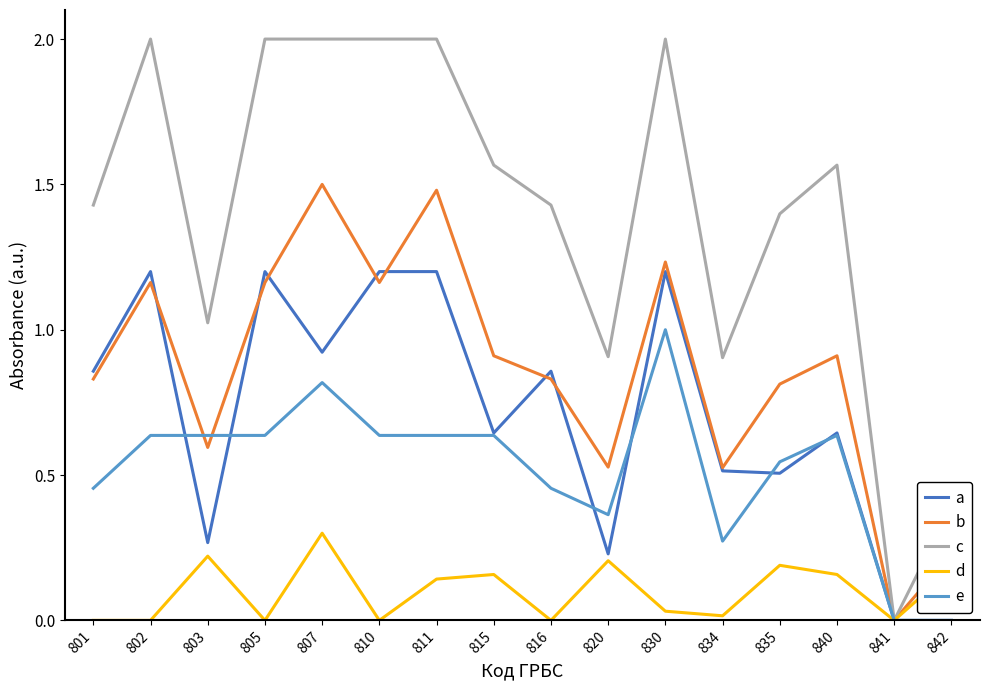

Which series has the largest total across all categories?

c